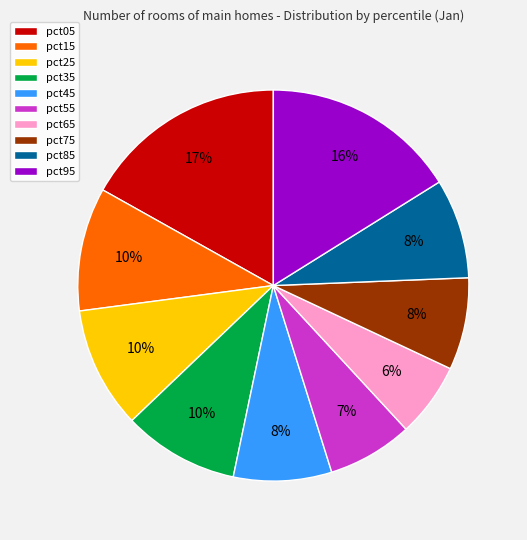

Is it true that pct95 is 16% of the pie?

True